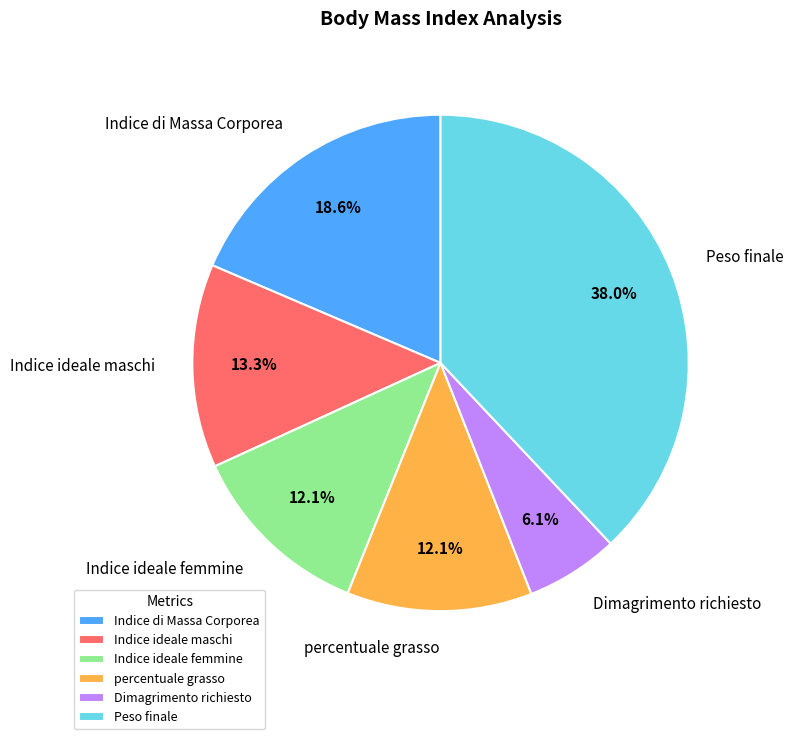

To the nearest percent, what is the difference between the largest and smallest slice percentages?

32%